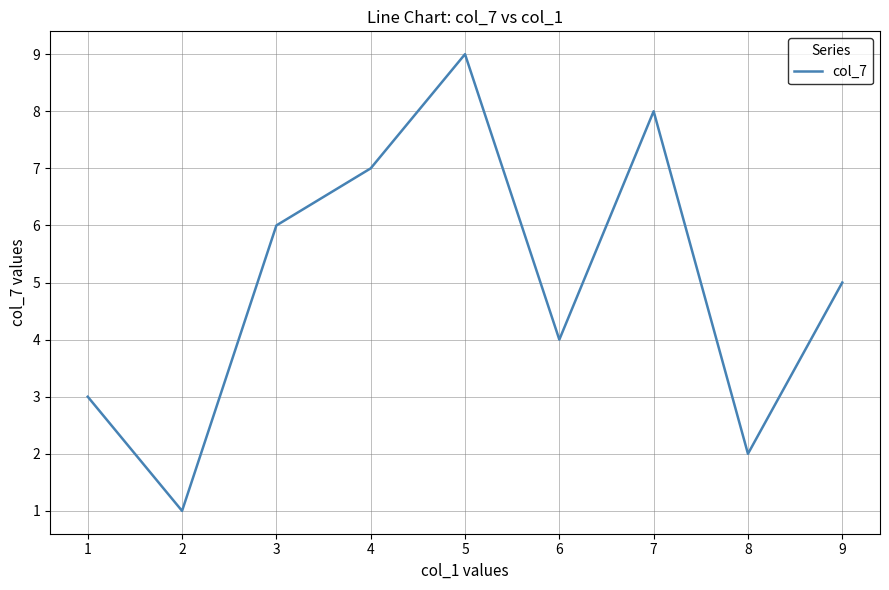

Reading right to left, transcribe all the data shown in this chart.

5	2	8	4	9	7	6	1	3